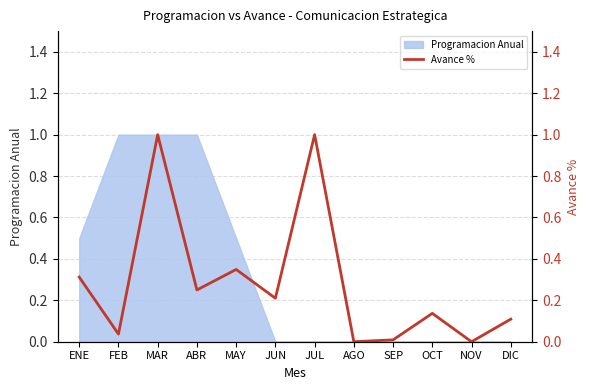

What is the change in value from MAY to DIC?

-0.2